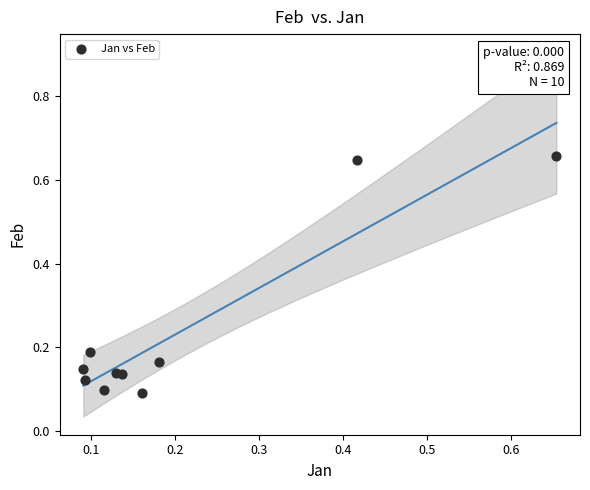

Count the number of points in this scatter plot.

10